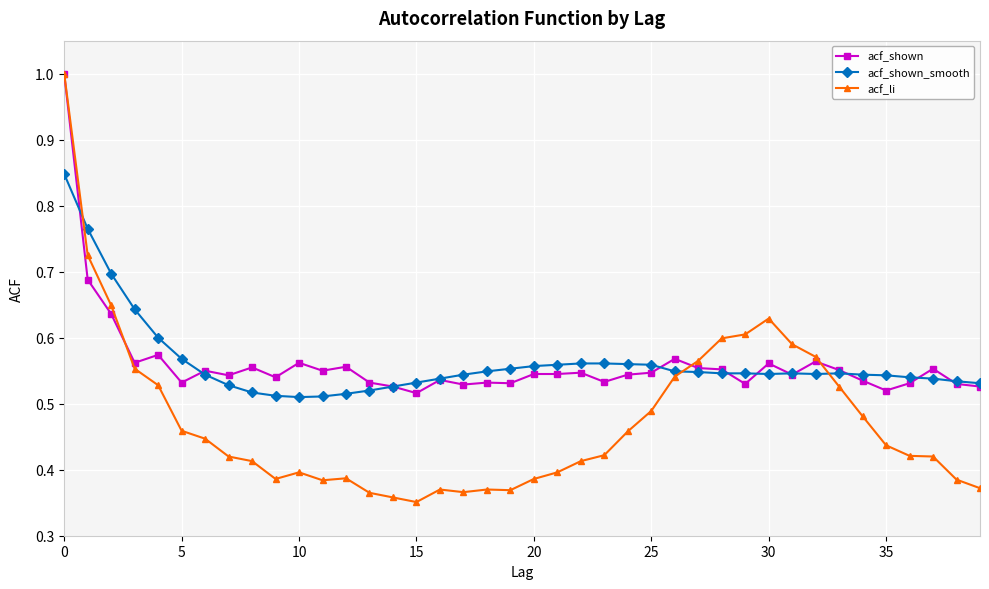

True or false: acf_shown_smooth and acf_li cross at least once.

True